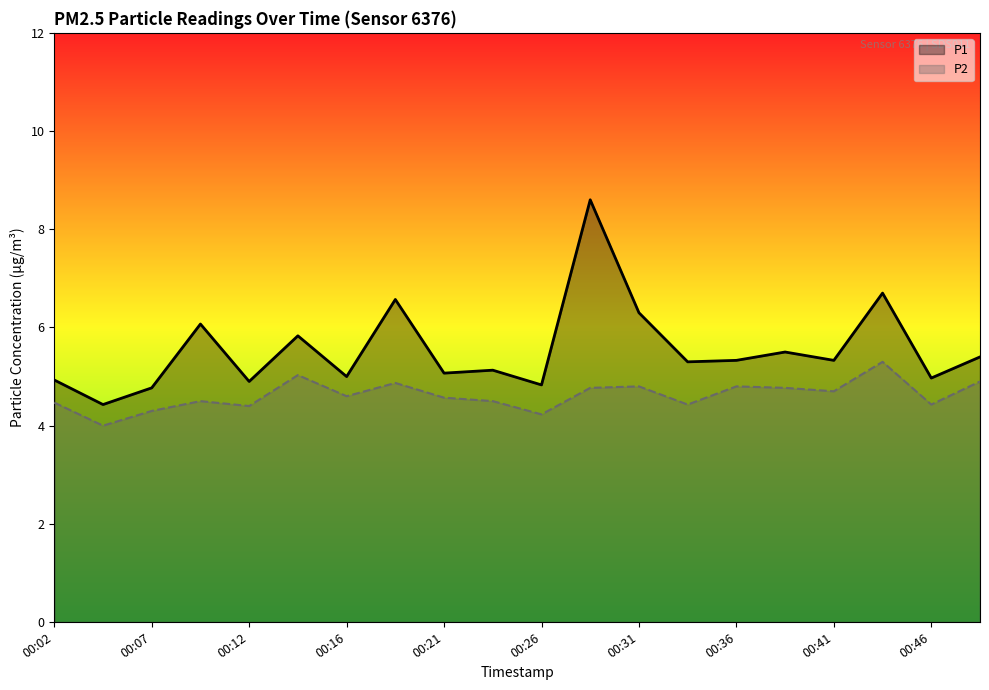

What is the sum of all P1 values?

111.0